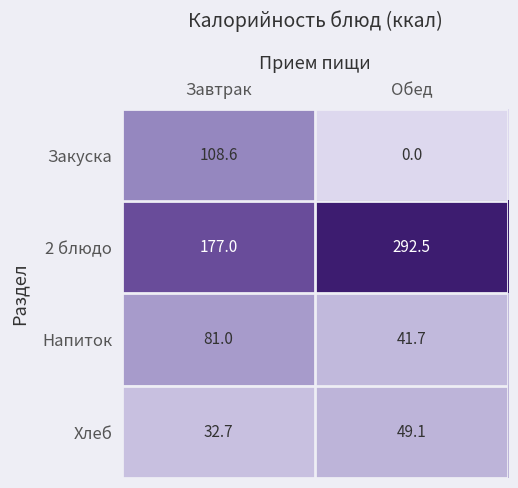

At how many categories does at least one series exceed 143?

2